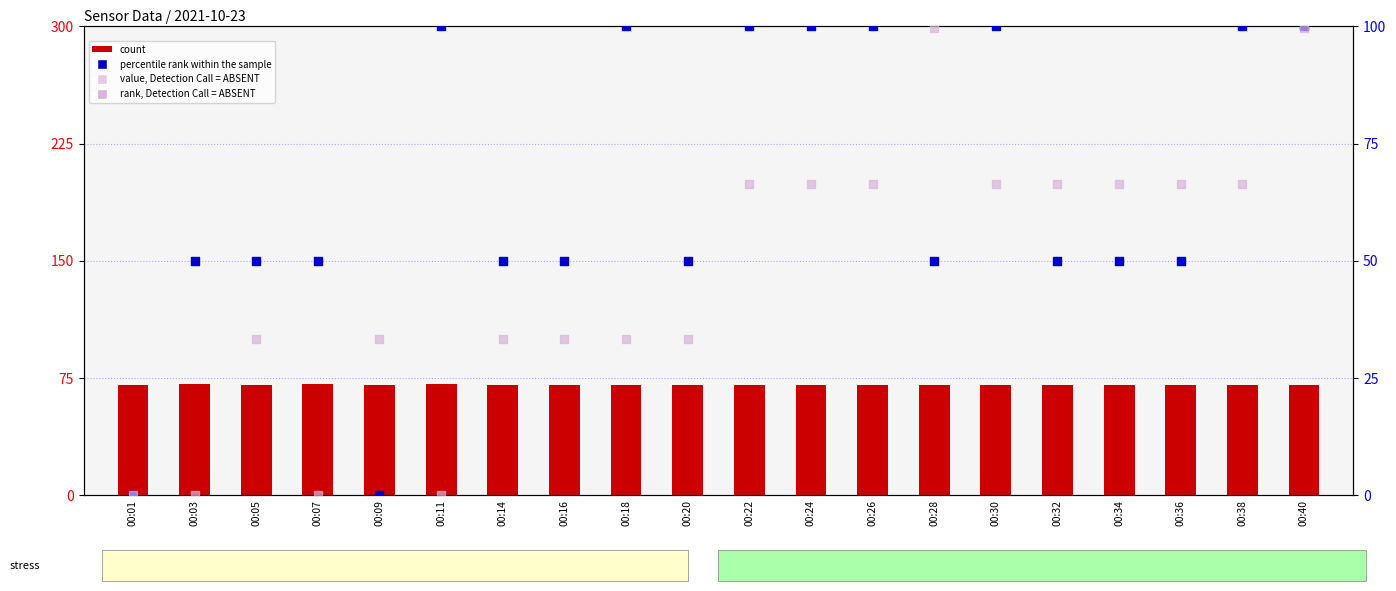

Which series contains the lowest Y value?

percentile rank within the sample